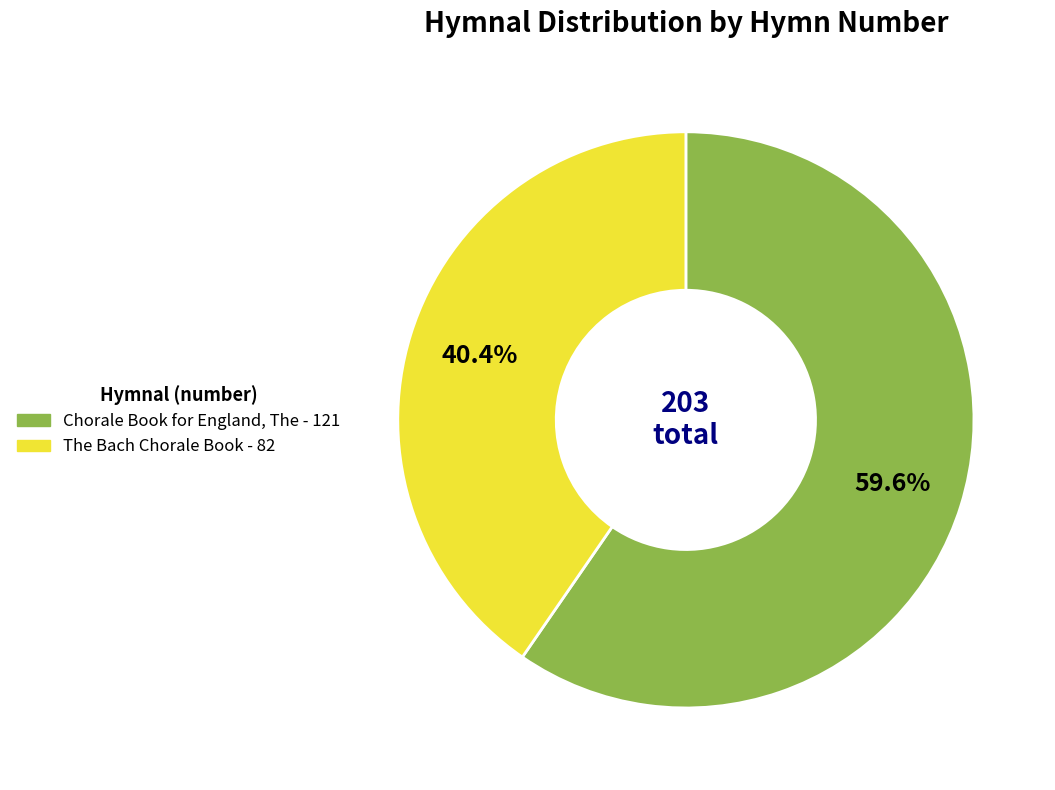

Rank the categories by value from lowest to highest.

The Bach Chorale Book, Chorale Book for England, The